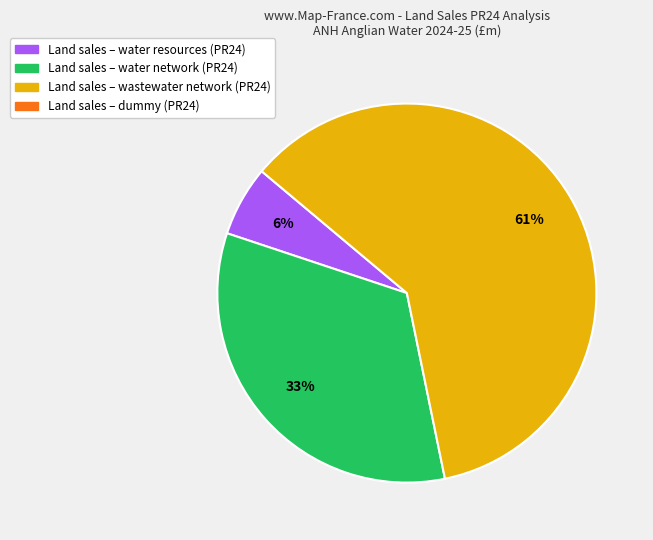

To the nearest percent, what is the difference between the largest and smallest slice percentages?

55%